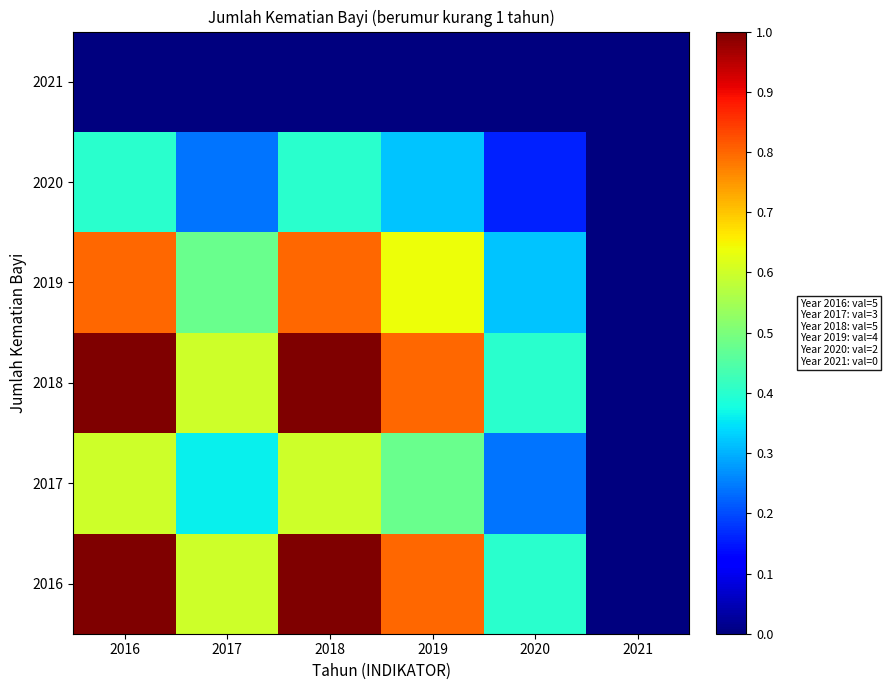

Reading left to right, what are all the values shown in this chart?

2016: 2016=1.0	2017=0.6	2018=1.0	2019=0.8	2020=0.4	2021=0.0
2017: 2016=0.6	2017=0.4	2018=0.6	2019=0.5	2020=0.2	2021=0.0
2018: 2016=1.0	2017=0.6	2018=1.0	2019=0.8	2020=0.4	2021=0.0
2019: 2016=0.8	2017=0.5	2018=0.8	2019=0.6	2020=0.3	2021=0.0
2020: 2016=0.4	2017=0.2	2018=0.4	2019=0.3	2020=0.2	2021=0.0
2021: 2016=0.0	2017=0.0	2018=0.0	2019=0.0	2020=0.0	2021=0.0